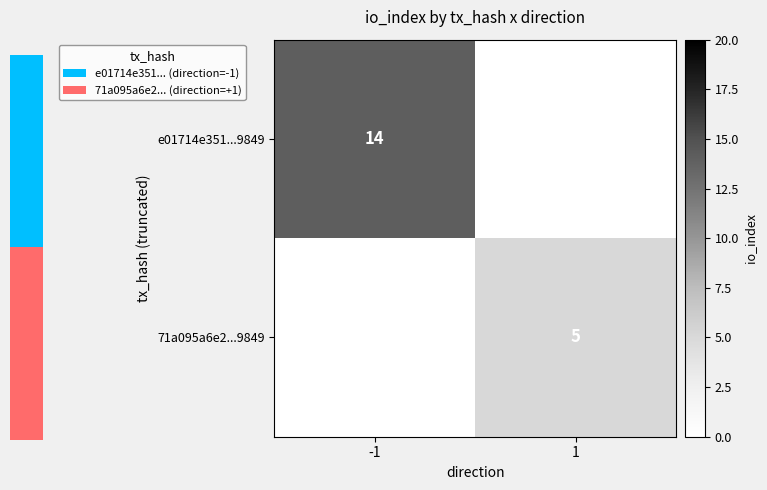

Count the number of data series in this chart.

2